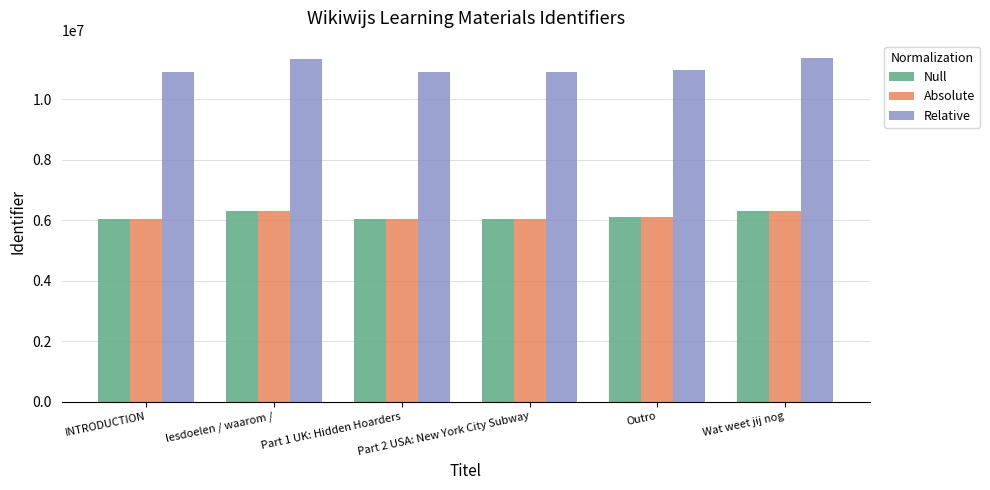

What is the difference between the maximum and minimum values in the Relative series?

478060.2